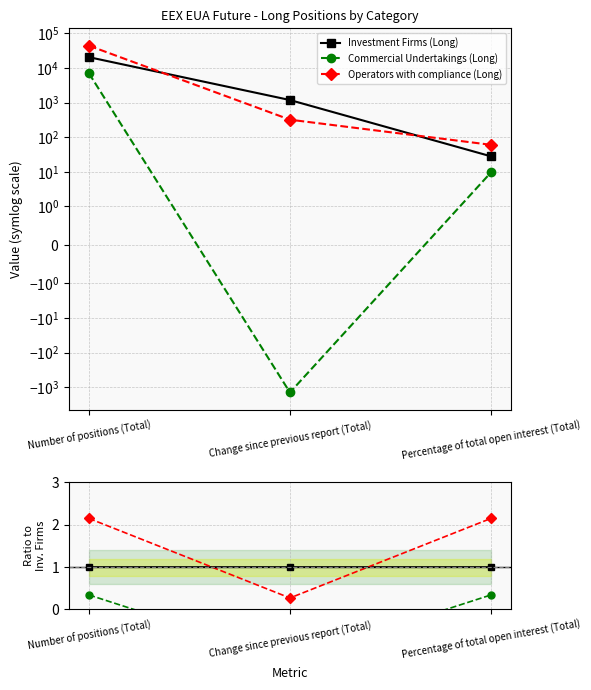

Which series has the largest total across all categories?

Operators with compliance (Long)